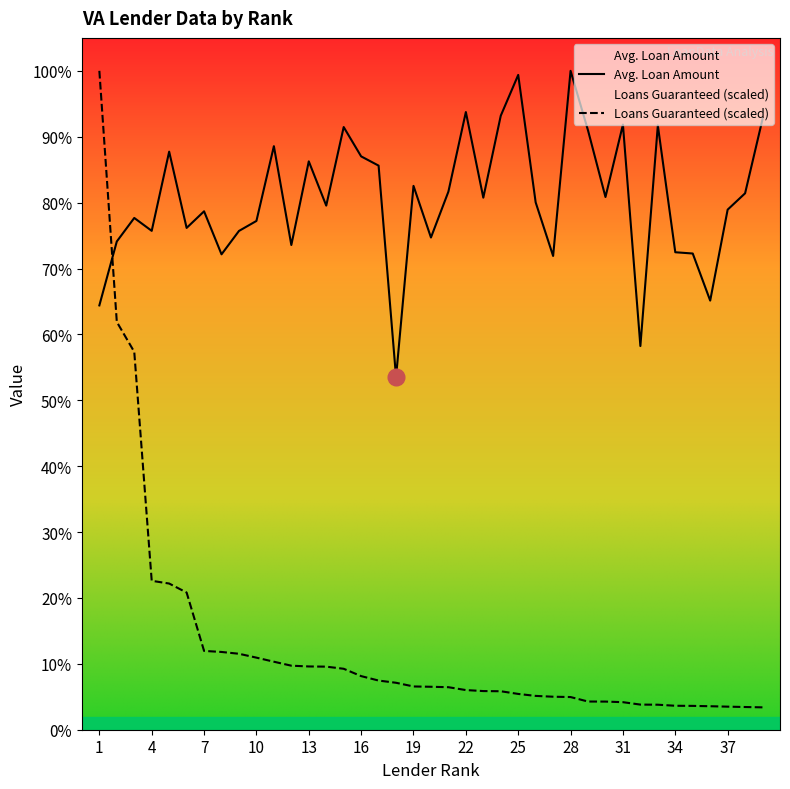

Is the value of Loans Guaranteed at 5 greater than the value of Avg. Loan Amount at 3?

No